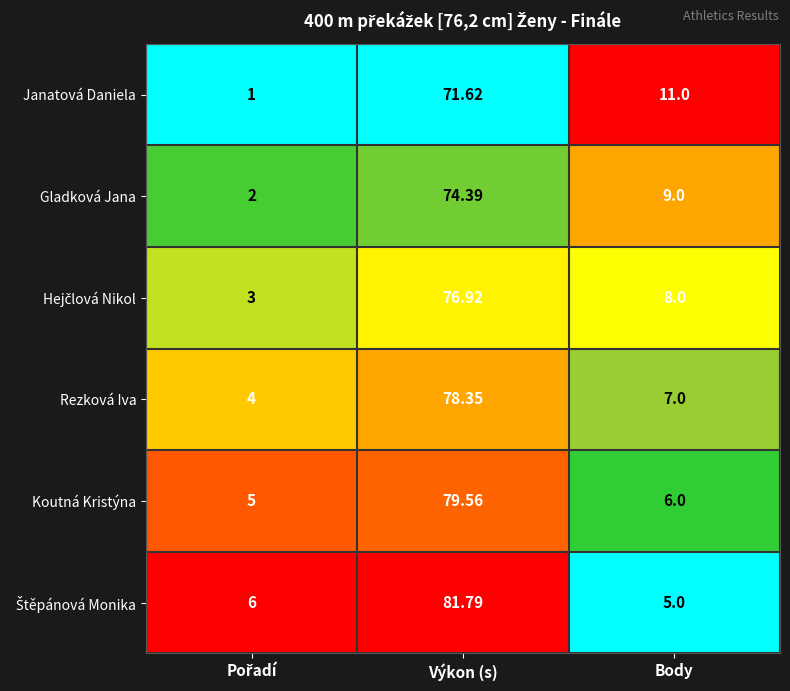

Where is Gladková Jana nearest to the value 38?

Body